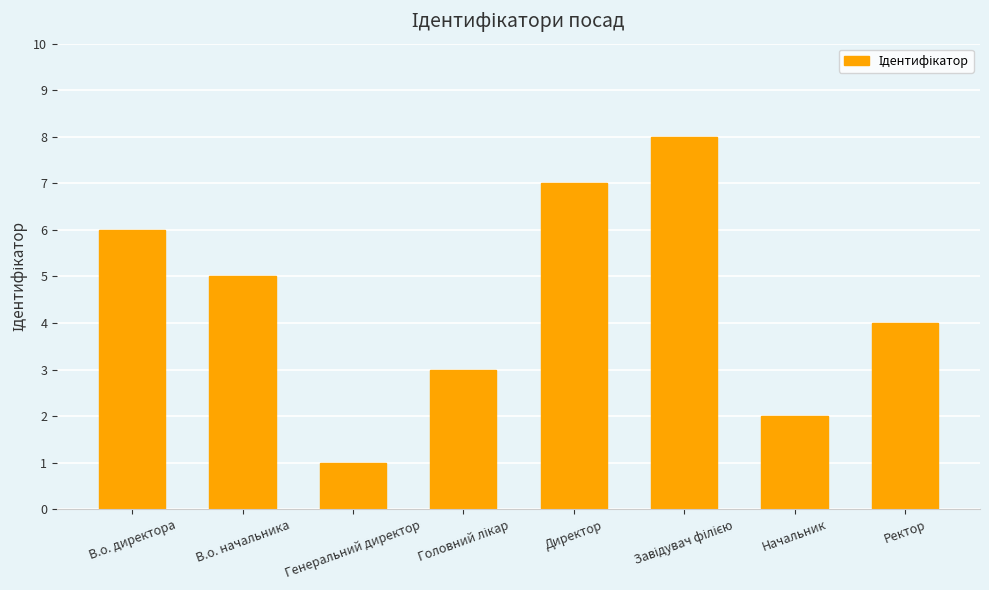

What is the greatest value displayed?

8